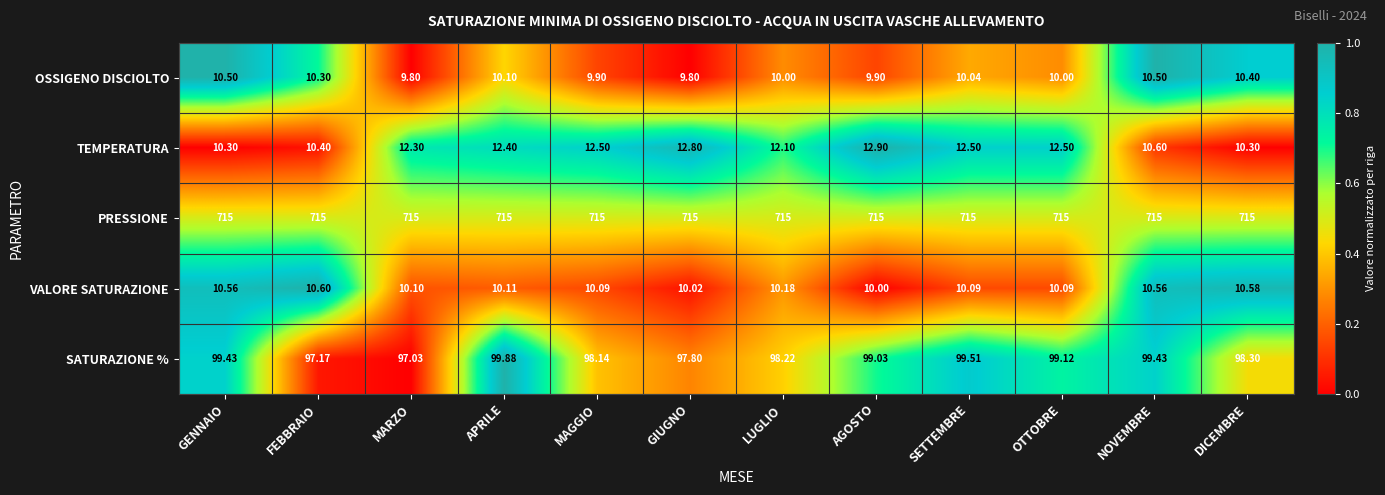

Between FEBBRAIO and OTTOBRE, which series saw the biggest shift?

TEMPERATURA